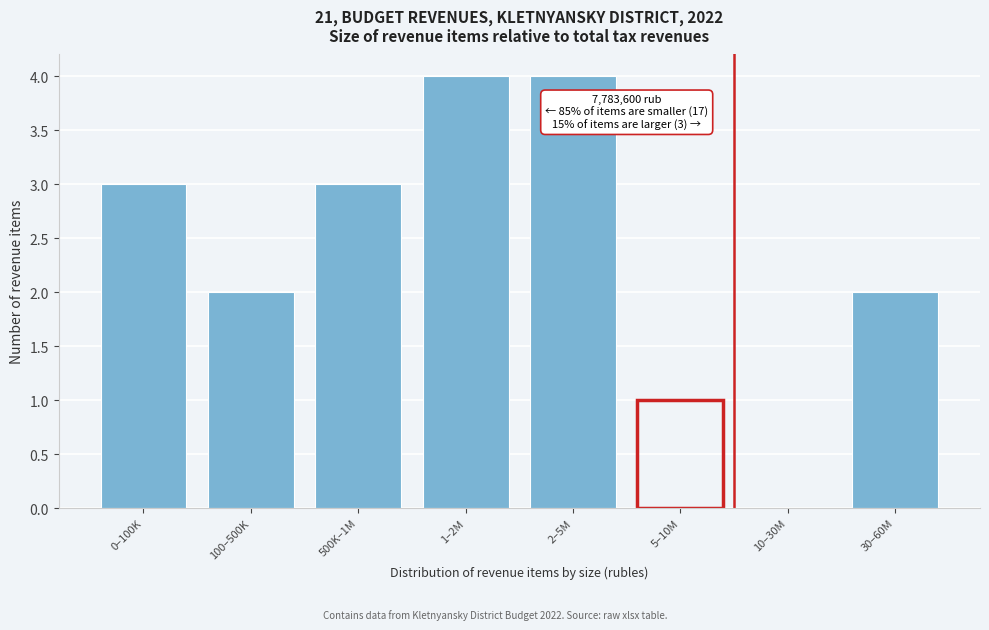

Reading right to left, extract all data points from this chart.

30–60M=2	10–30M=0	5–10M=1	2–5M=4	1–2M=4	500K–1M=3	100–500K=2	0–100K=3